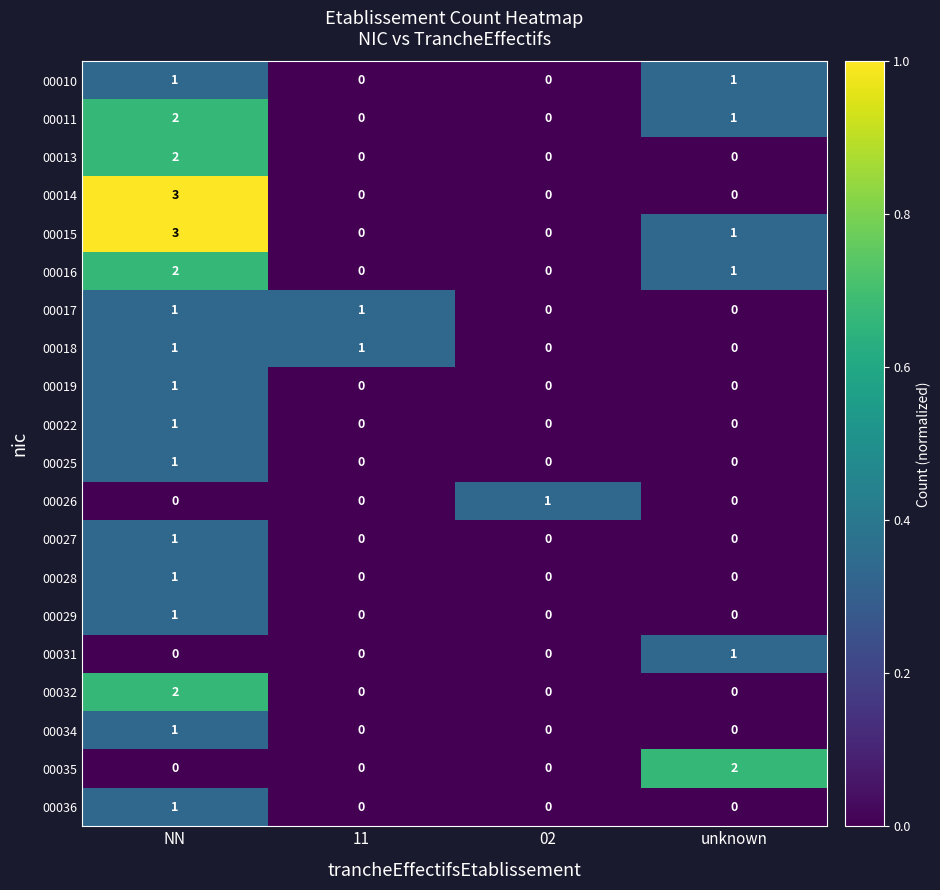

True or false: 00029 has a value of 0 at 02.

True